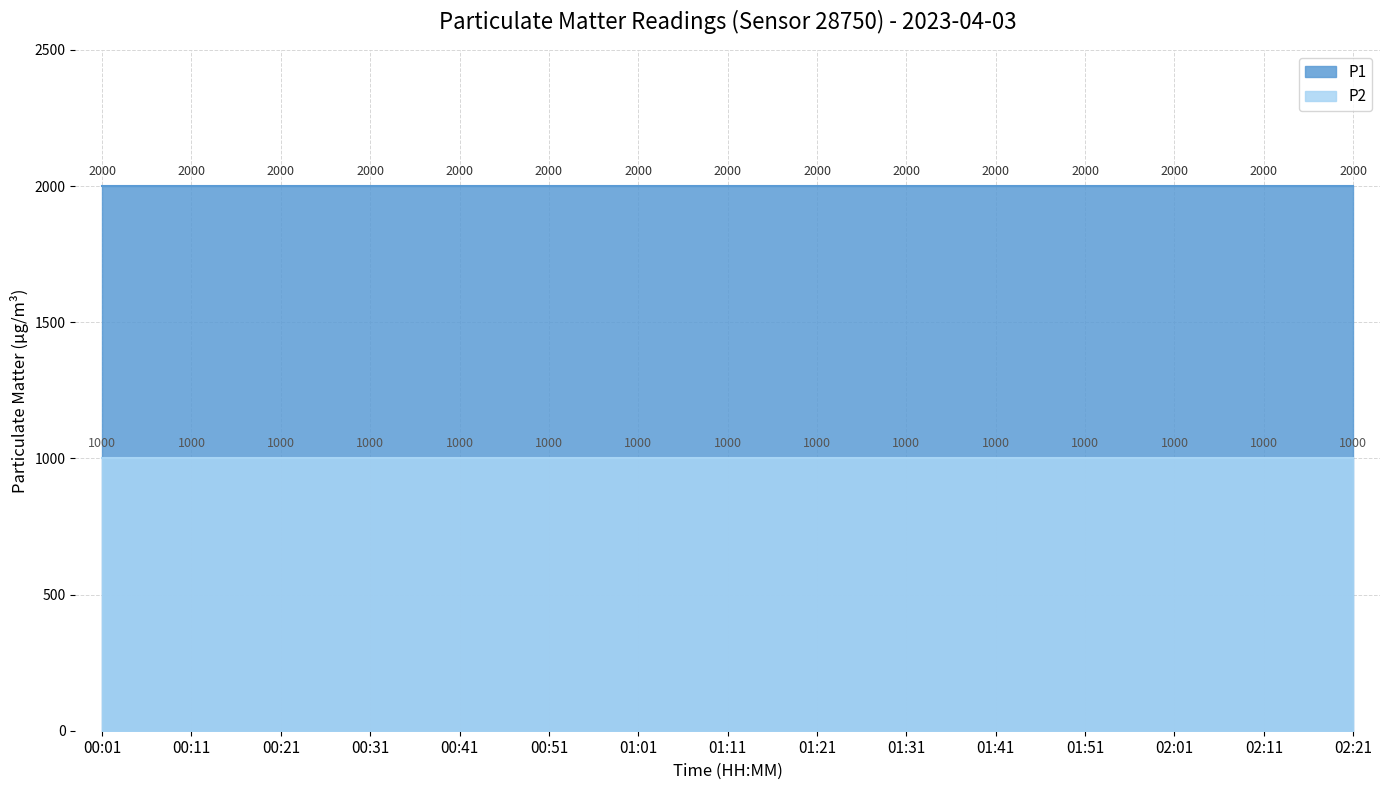

What is the label of the 4th point from the left?

00:31